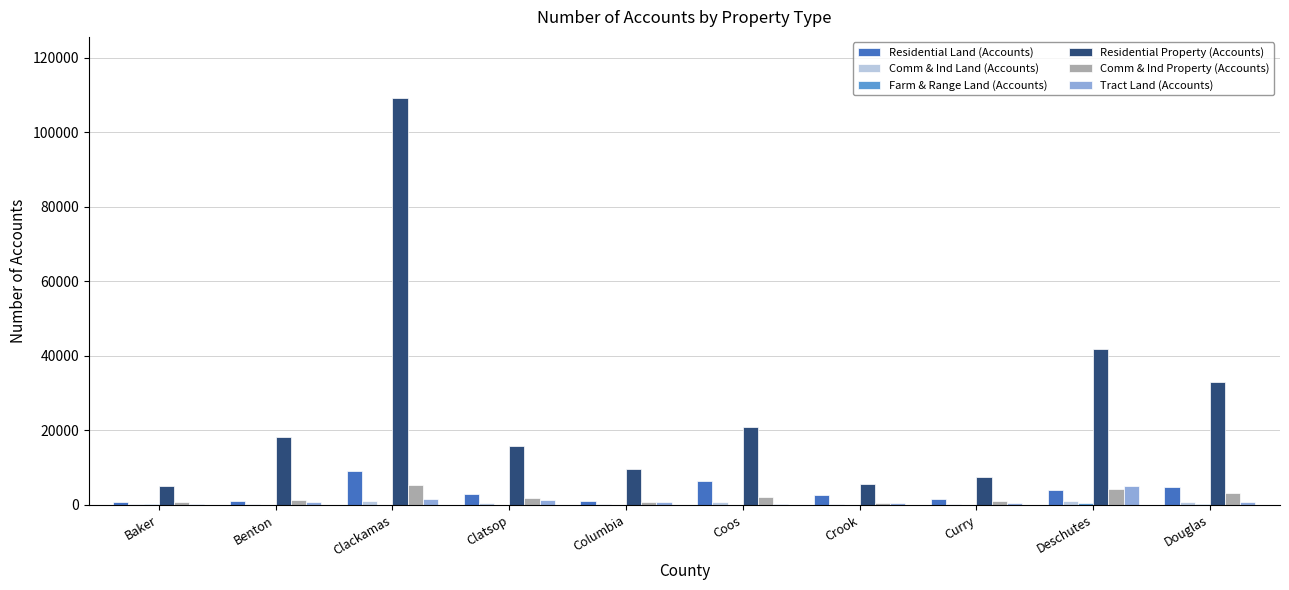

The value of Residential Land (Accounts) at Clackamas is 8977. True or false?

True